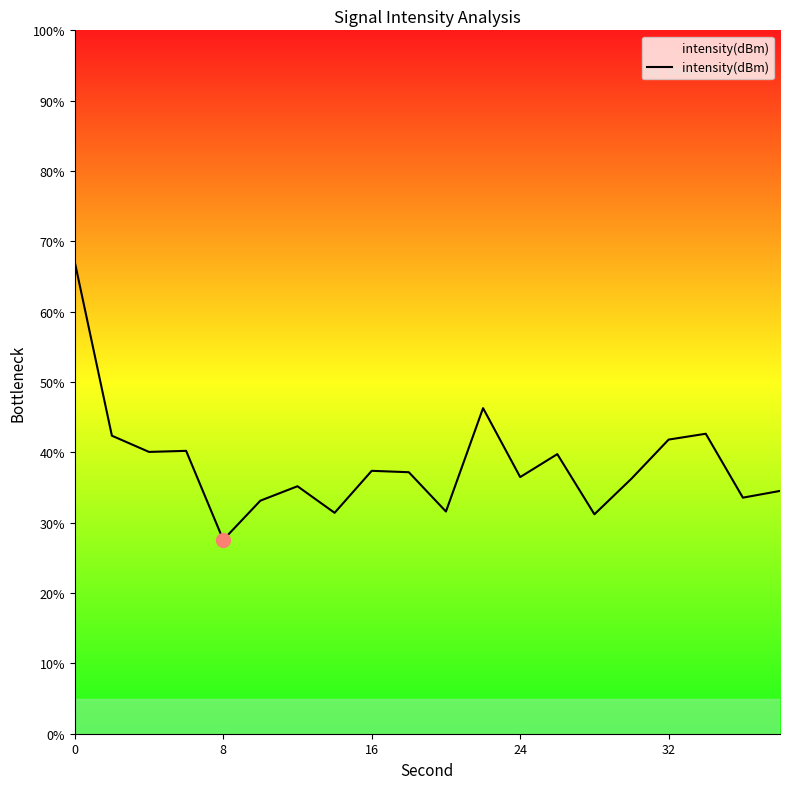

What is the maximum value shown in the chart?

67.1